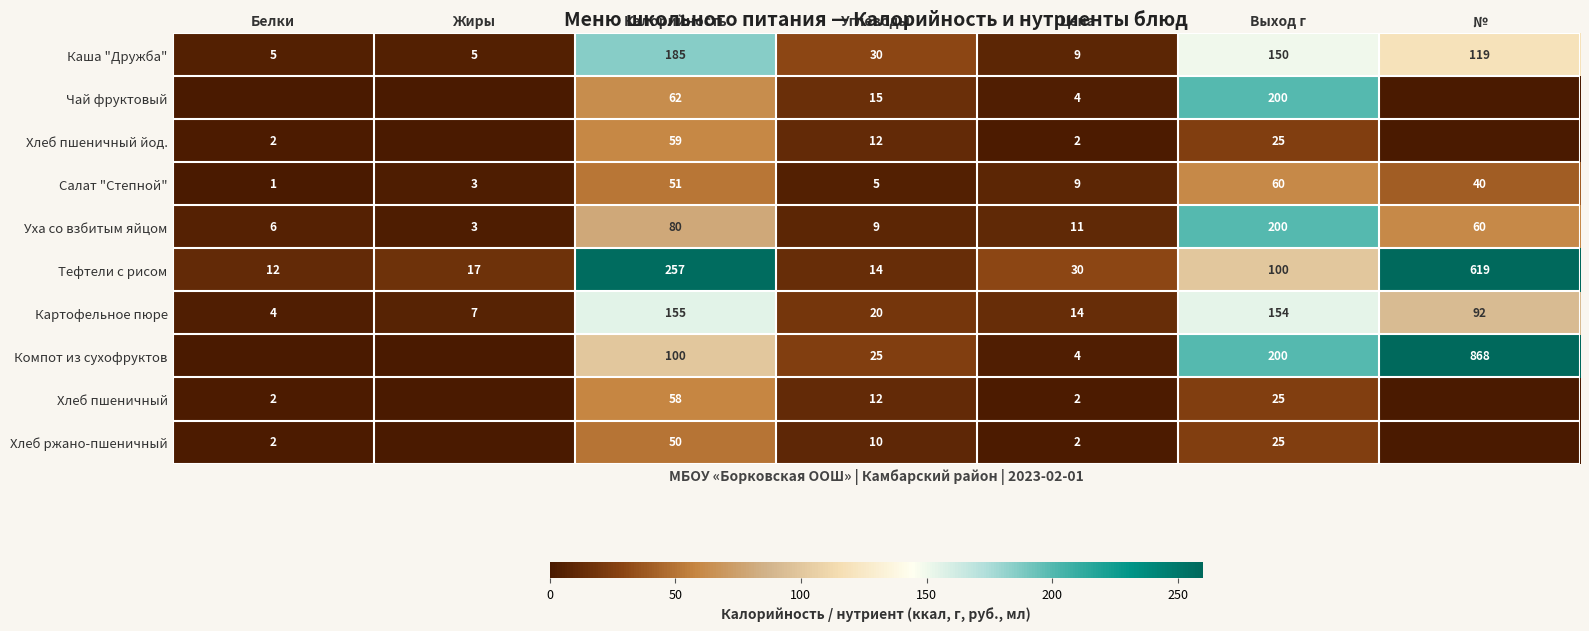

The Хлеб ржано-пшеничный series shows 2 at Белки. True or false?

True